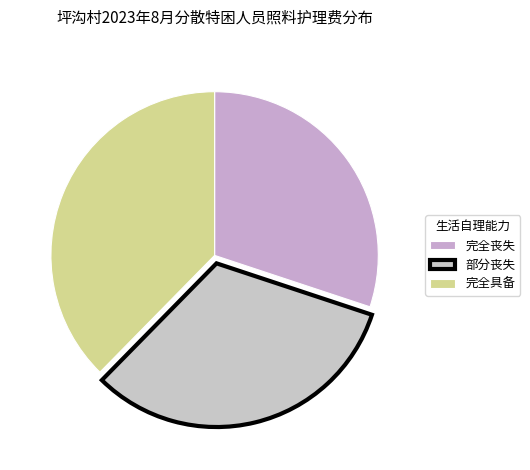

Count the number of slices in the pie.

3